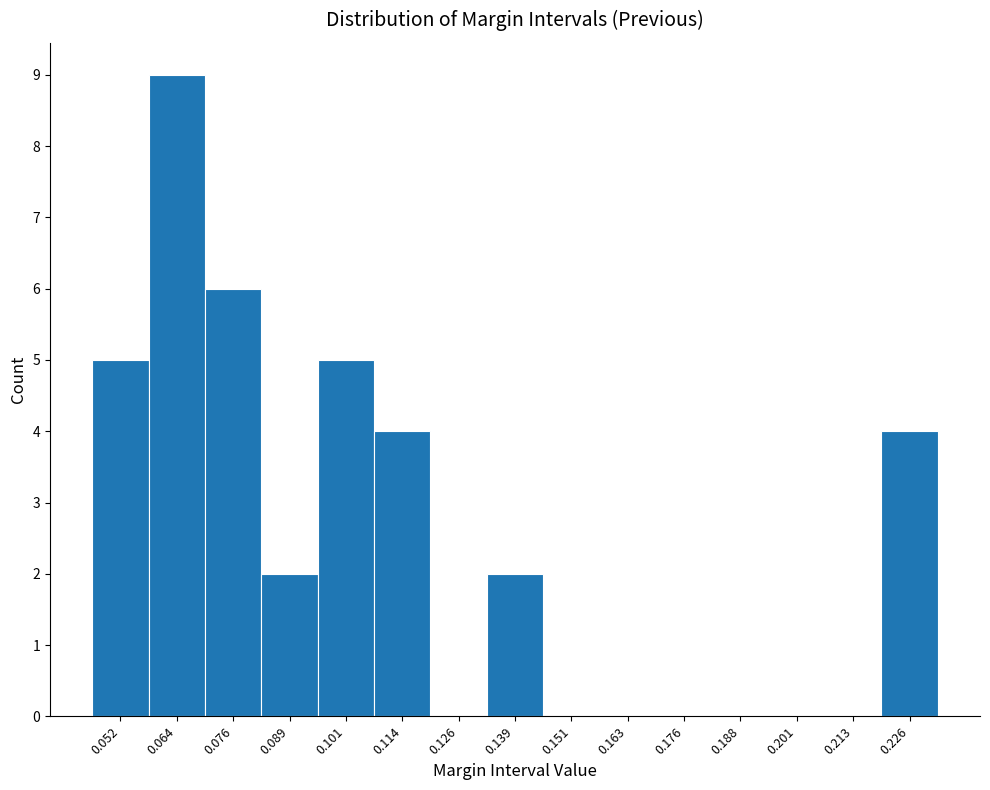

Reading left to right, list every bar in this chart as the range it spans on the x-axis followed by its height. Neither the bar edges nor the heights are printed on the chart, so give them approximately, as read against the axes.

0.046 to 0.058: 5
0.058 to 0.070: 9
0.070 to 0.082: 6
0.082 to 0.096: 2
0.096 to 0.108: 5
0.108 to 0.120: 4
0.120 to 0.132: 0
0.132 to 0.144: 2
0.144 to 0.158: 0
0.158 to 0.170: 0
0.170 to 0.182: 0
0.182 to 0.194: 0
0.194 to 0.208: 0
0.208 to 0.220: 0
0.220 to 0.232: 4